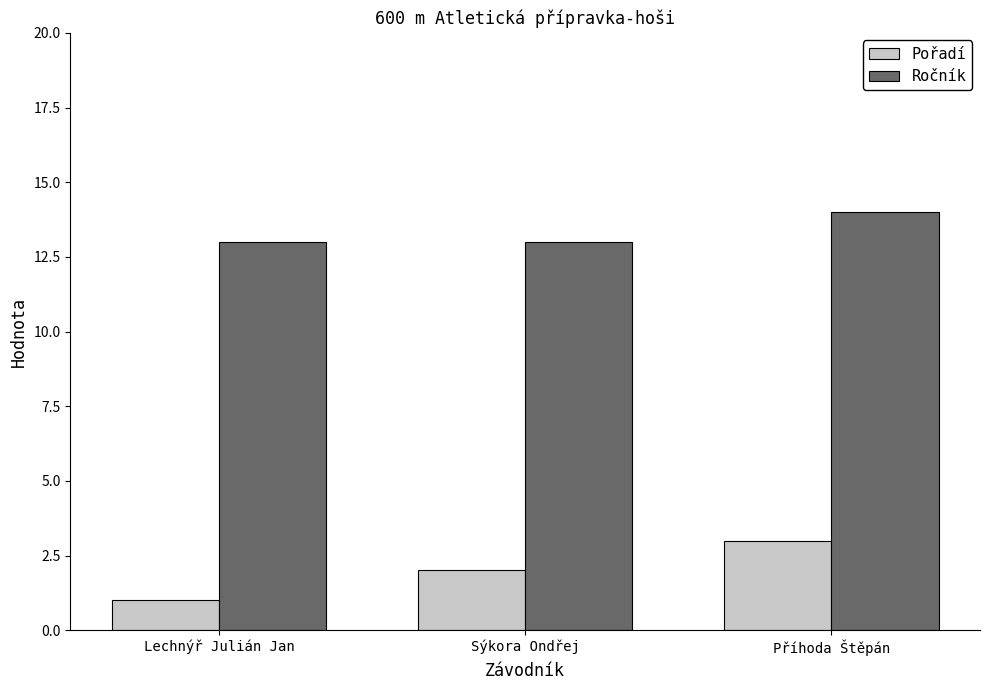

What position from the right is Příhoda Štěpán?

1